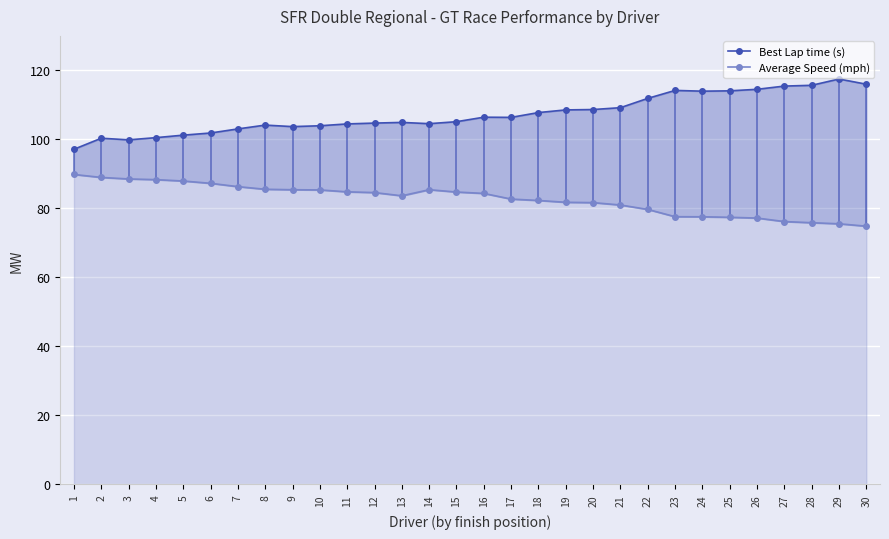

Reading right to left, what are all the values shown in this chart?

Best Lap time (s): 116.0	117.5	115.7	115.5	114.5	114.1	114.0	114.2	111.9	109.2	108.7	108.5	107.8	106.4	106.4	105.1	104.6	104.9	104.7	104.5	104.0	103.7	104.1	103.0	101.9	101.2	100.5	99.9	100.3	97.1
Average Speed (mph): 74.8	75.5	75.9	76.2	77.2	77.4	77.6	77.6	79.7	81.0	81.7	81.8	82.3	82.7	84.3	84.7	85.4	83.7	84.6	84.8	85.4	85.4	85.5	86.3	87.3	87.9	88.3	88.5	89.0	89.8